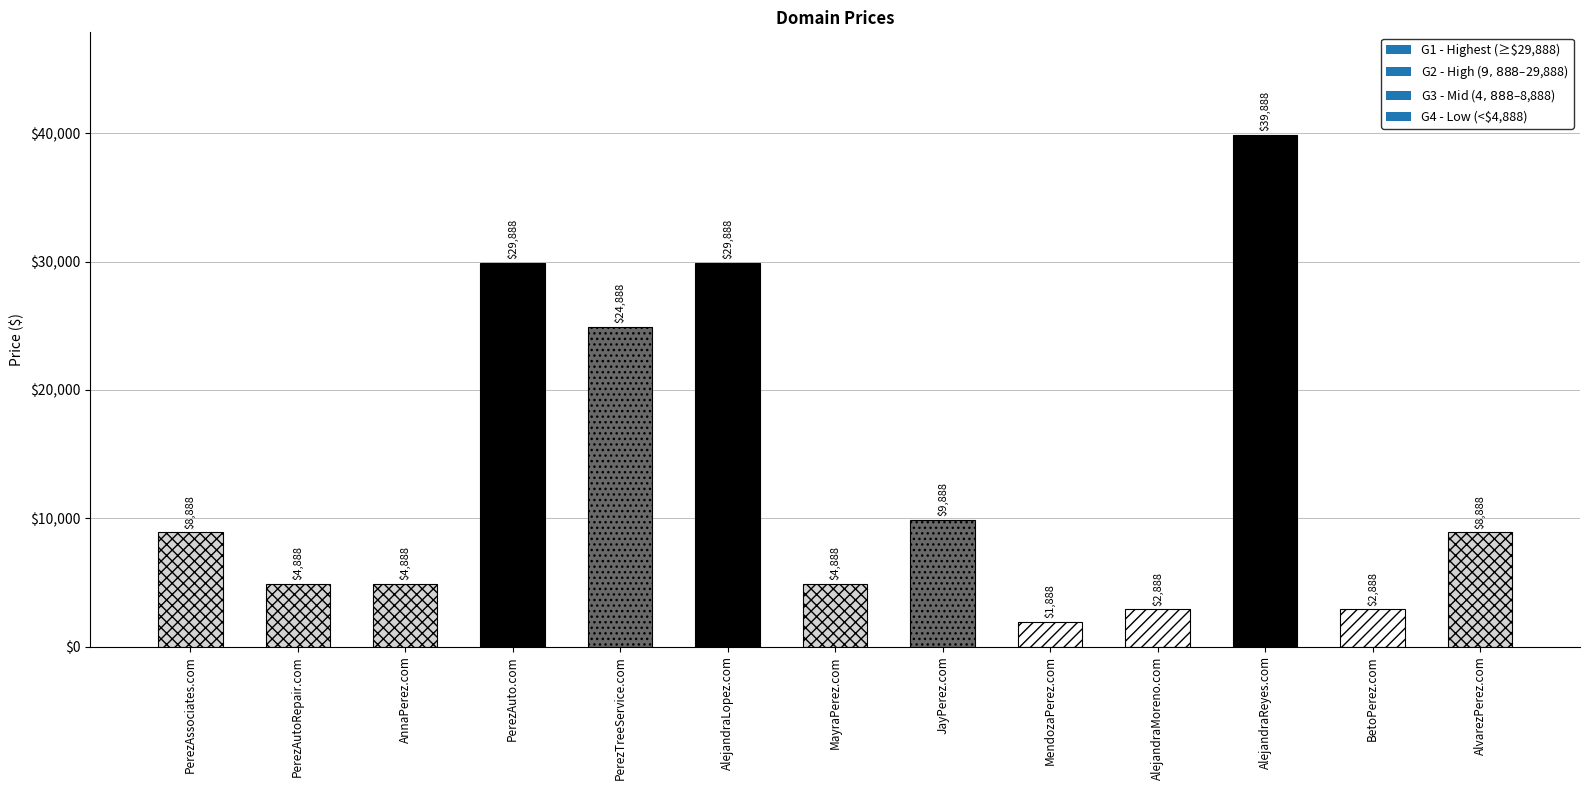

What is the difference between the maximum and second lowest values?

37000